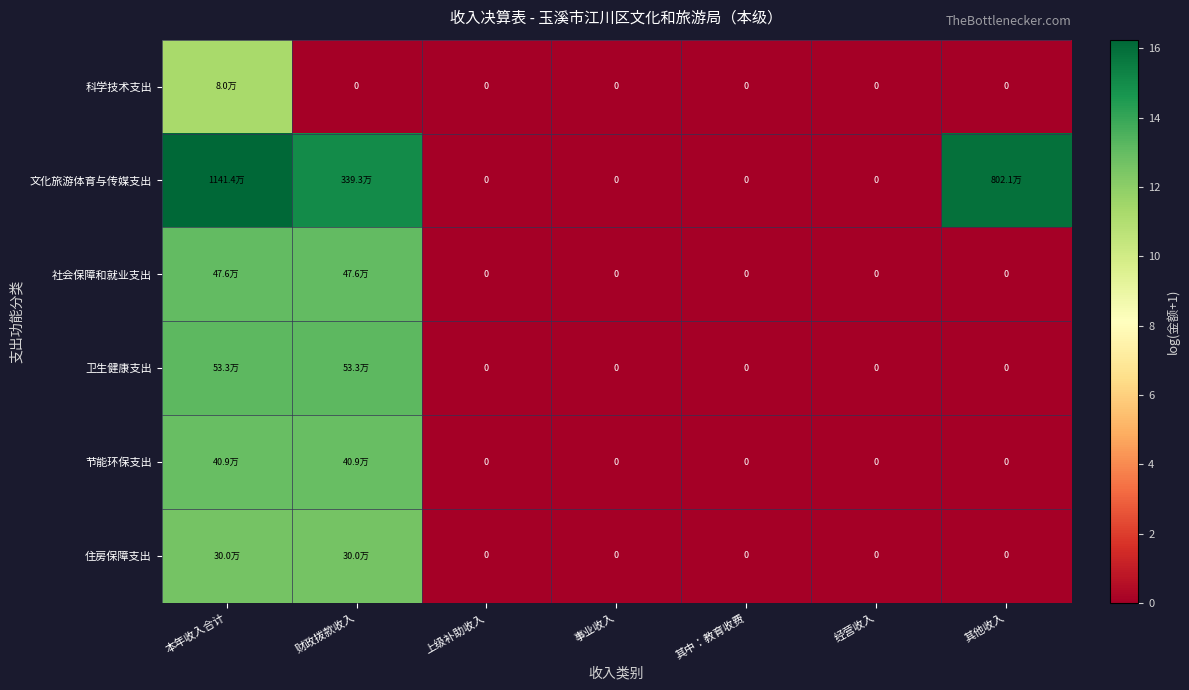

Which has a higher value, 财政拨款收入 or 上级补助收入?

财政拨款收入